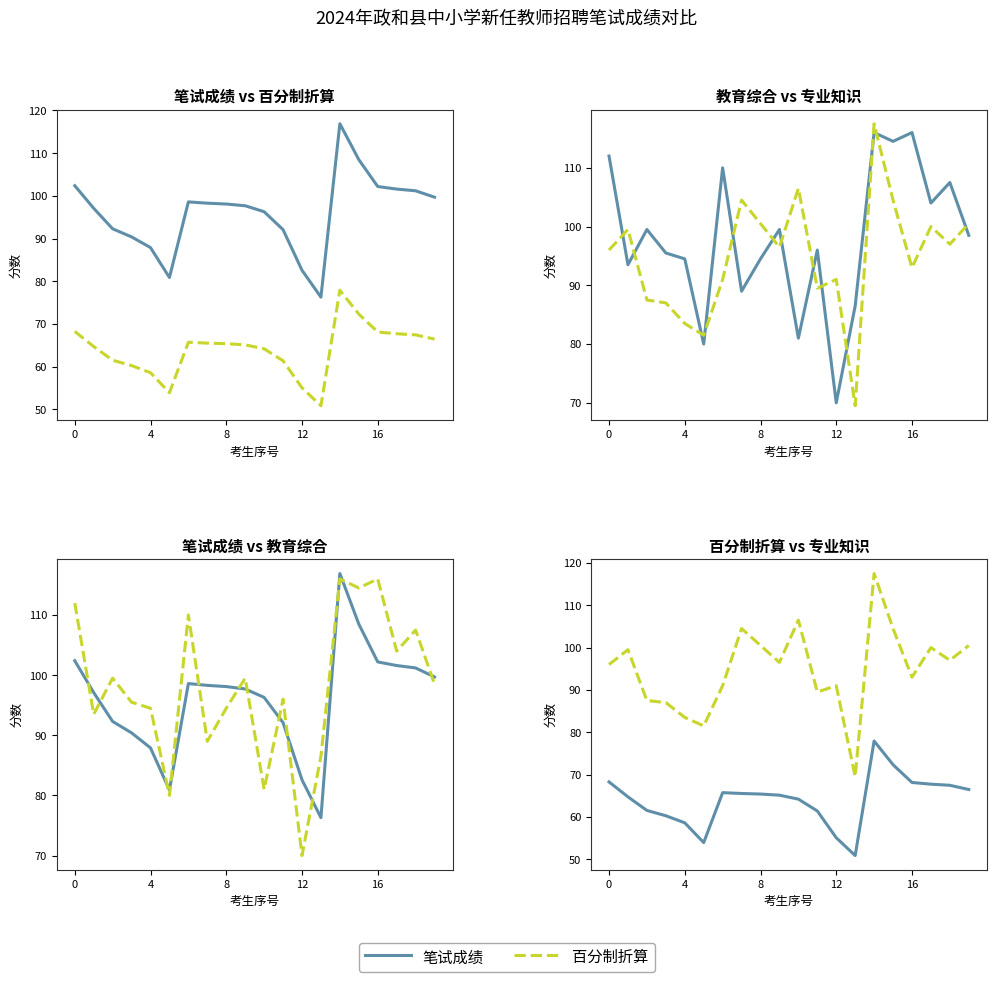

At which category does the chart reach its peak across all series?

14